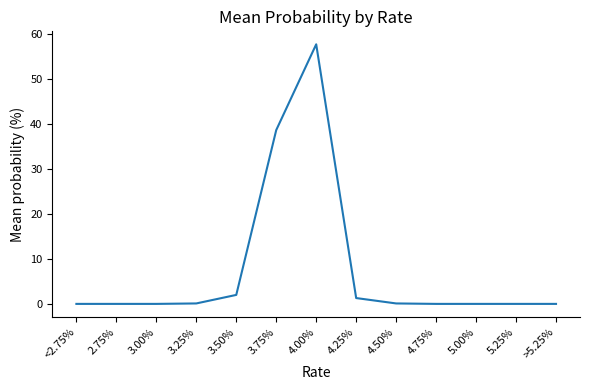

What is the change in value from 4.25% to 4.75%?

-1.3